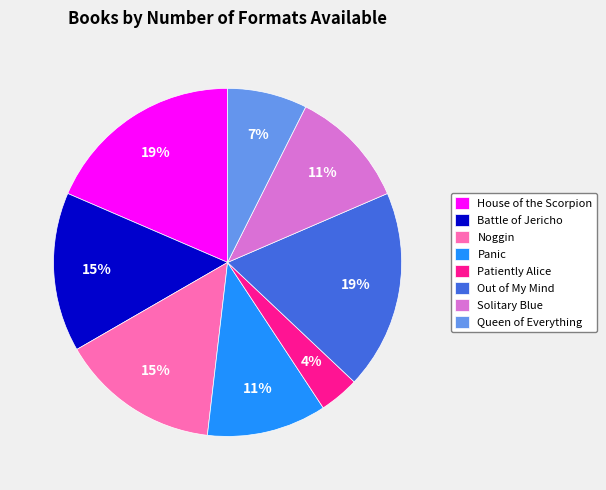

Which has a higher value, Solitary Blue or Out of My Mind?

Out of My Mind